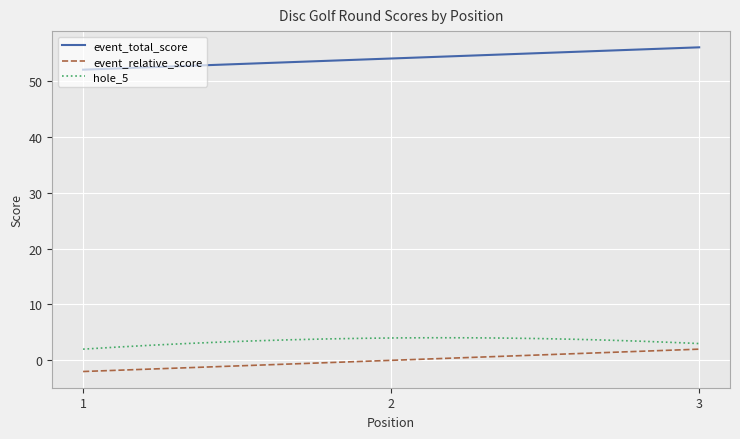

At how many categories does at least one series exceed 6?

300